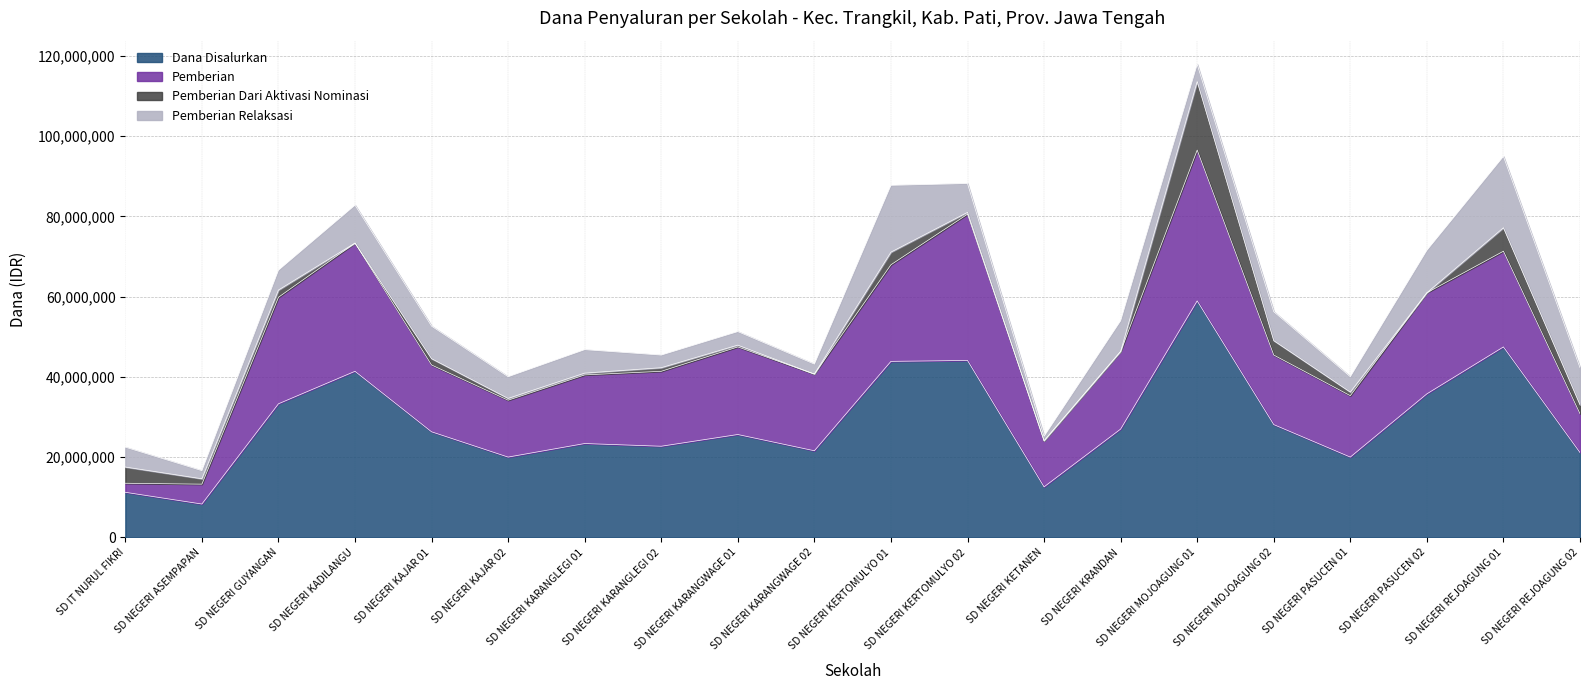

At which category does Pemberian Relaksasi reach its first local peak?

SD NEGERI KADILANGU